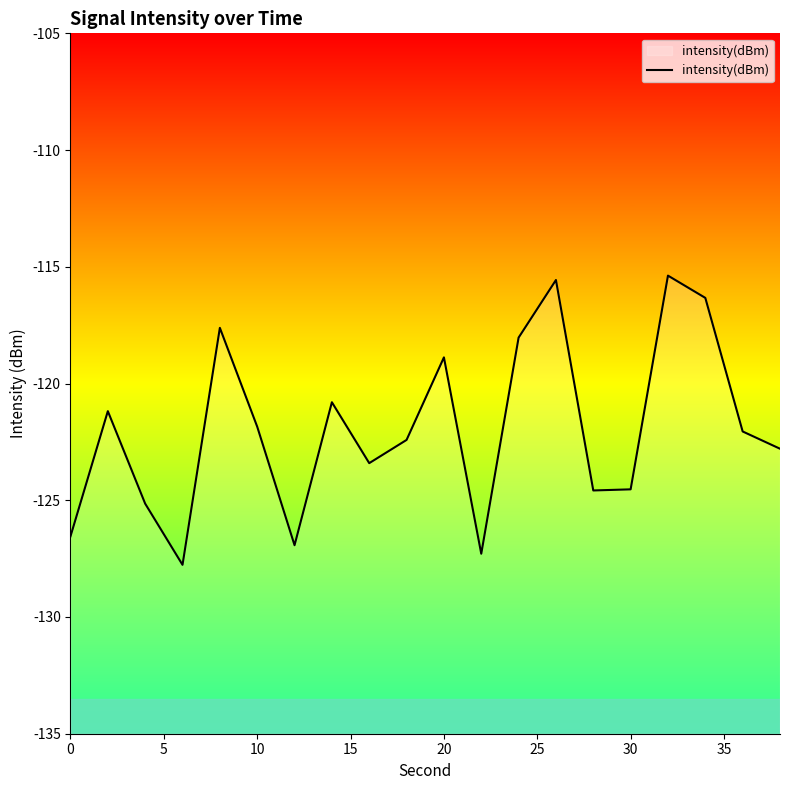

What is the sum of all values?

-2439.1